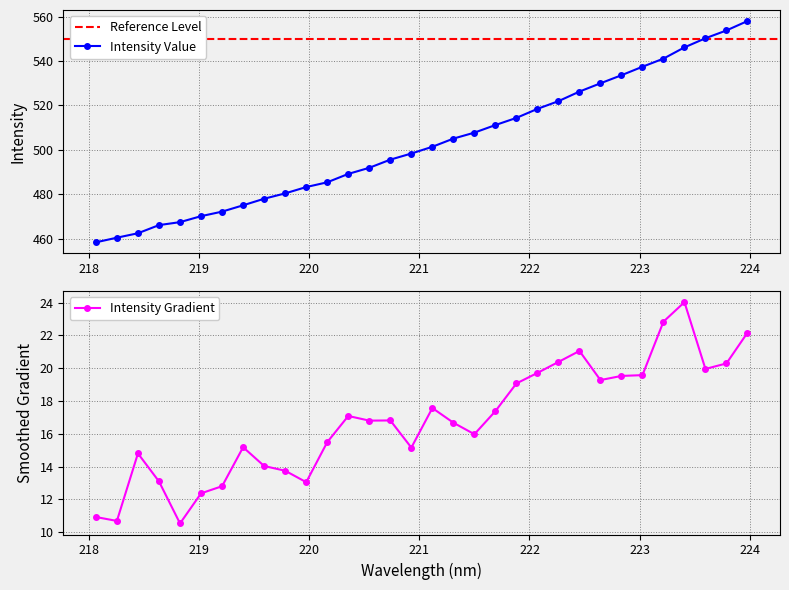

How many interior local valleys does the Intensity Gradient series have?

8